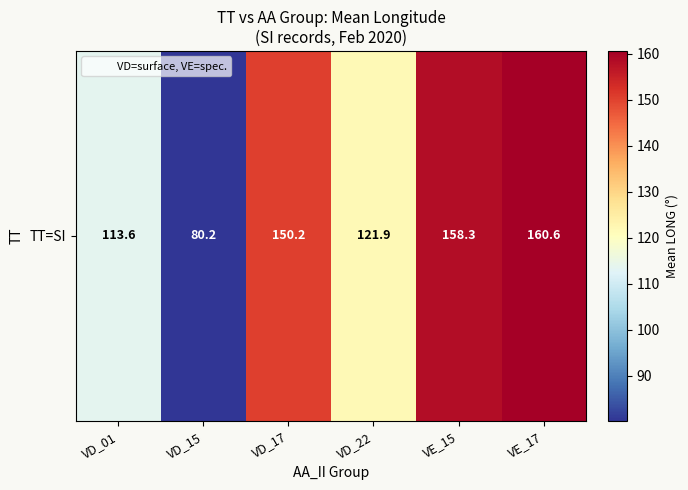

Reading left to right, list all the values displayed in this chart.

VD_01=113.6	VD_15=80.2	VD_17=150.2	VD_22=121.9	VE_15=158.3	VE_17=160.6